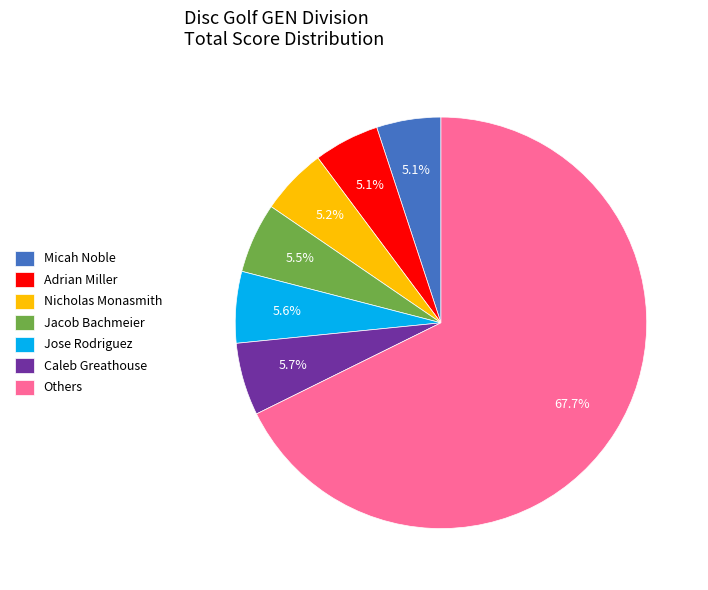

Approximately how many times larger is the value at Caleb Greathouse compared to Nicholas Monasmith?

1.1